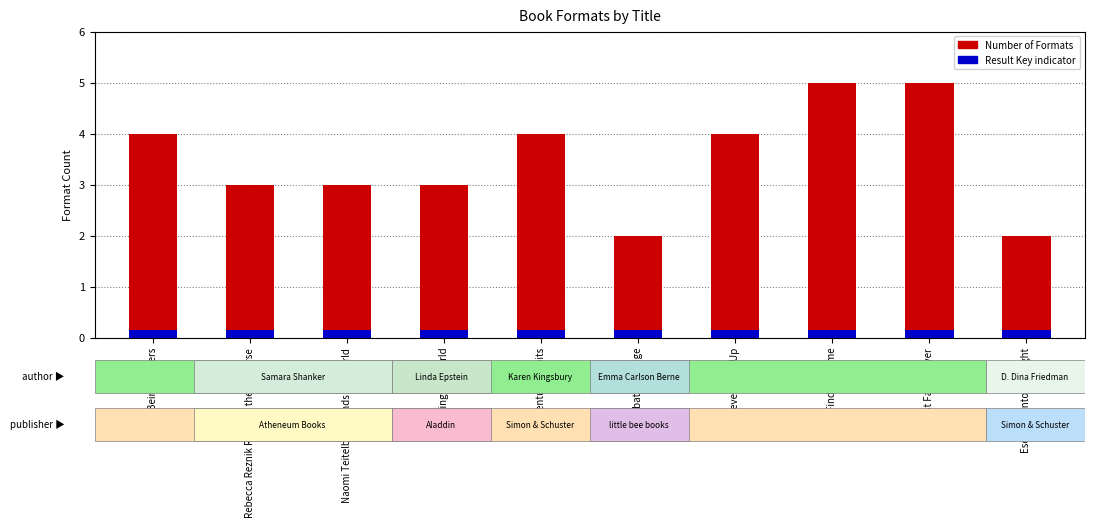

Reading left to right, list all the values displayed in this chart.

Number of Formats: Being Baxters=4.0	Rebecca Reznik Reboots the Universe=3.0	Naomi Teitelbaum Ends the World=3.0	Repairing the World=3.0	Adventure Awaits=4.0	Shabbat Sabotage=2.0	Never Grow Up=4.0	Finding Home=5.0	Best Family Ever=5.0	Escaping into the Night=2.0
Result Key (scaled): Being Baxters=0.1	Rebecca Reznik Reboots the Universe=0.1	Naomi Teitelbaum Ends the World=0.1	Repairing the World=0.1	Adventure Awaits=0.1	Shabbat Sabotage=0.1	Never Grow Up=0.1	Finding Home=0.1	Best Family Ever=0.1	Escaping into the Night=0.1